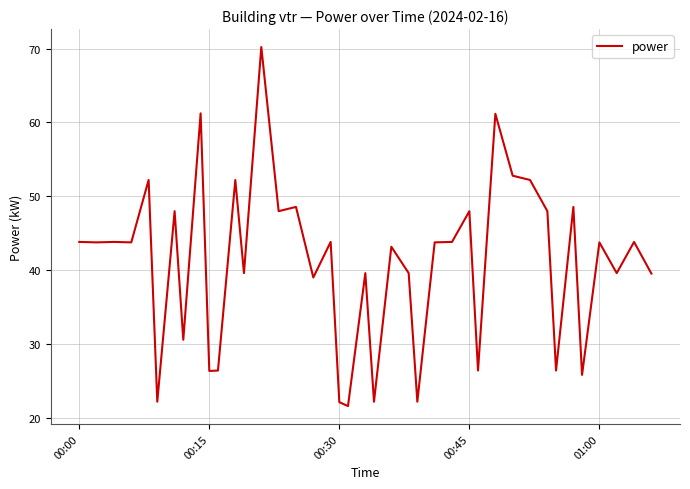

What is the minimum value shown in the chart?

21.6